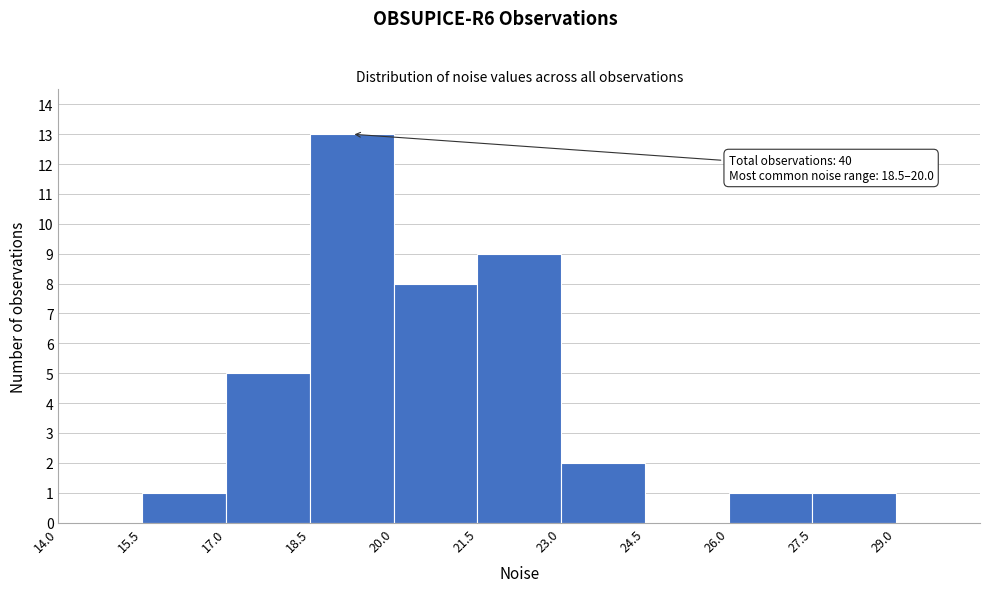

Over which range of the x-axis is the bar tallest?

18.5 to 20.0